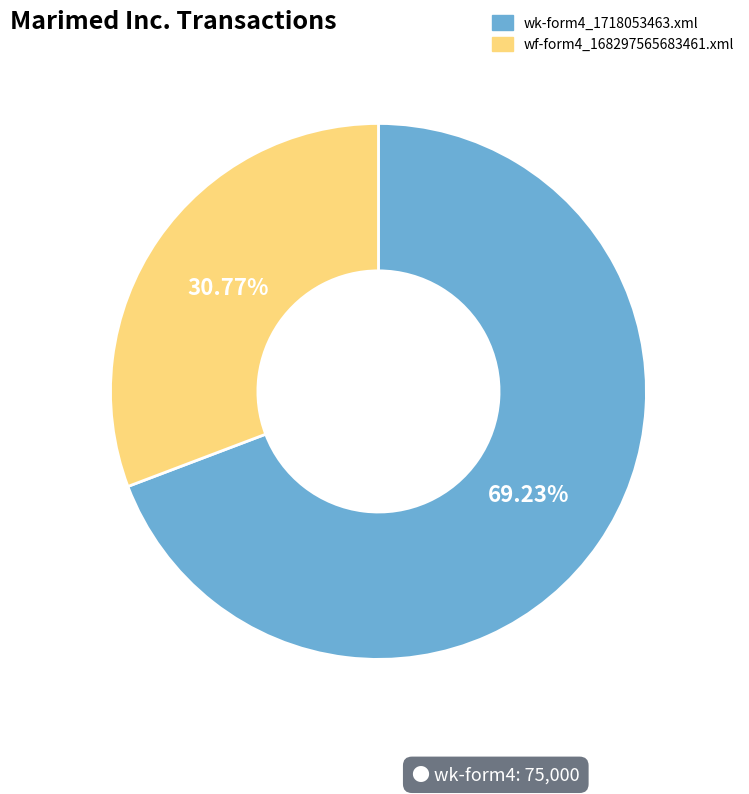

Count the number of slices in the pie.

2